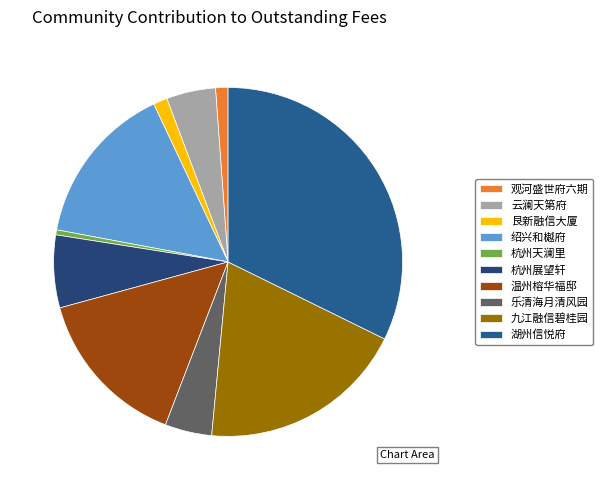

What is the ratio of the value at 杭州天澜里 to the value at 杭州展望轩?

0.1